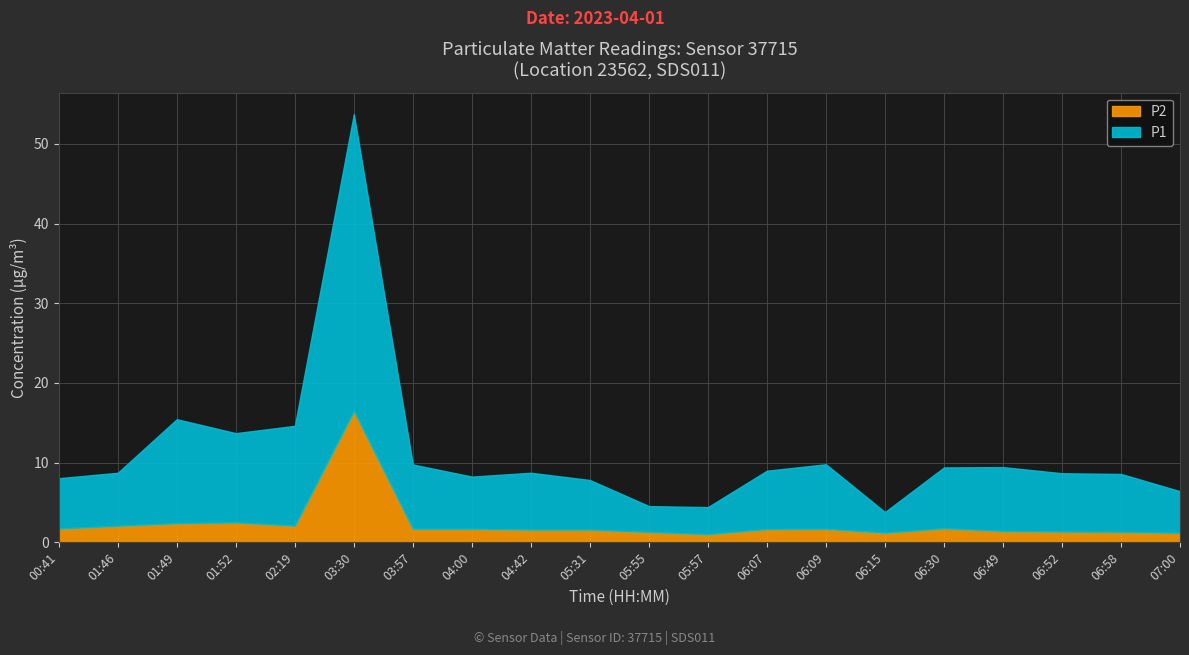

What is the label of the 2nd point from the right?

06:58